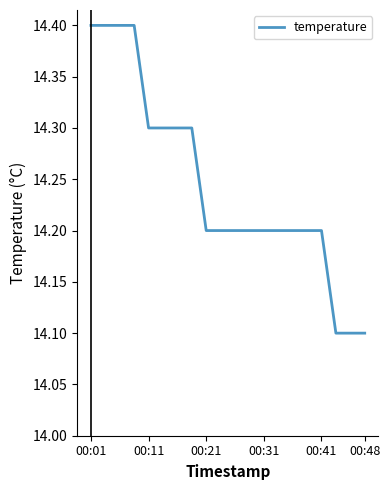

Is this an area chart (filled region under the line)?

No